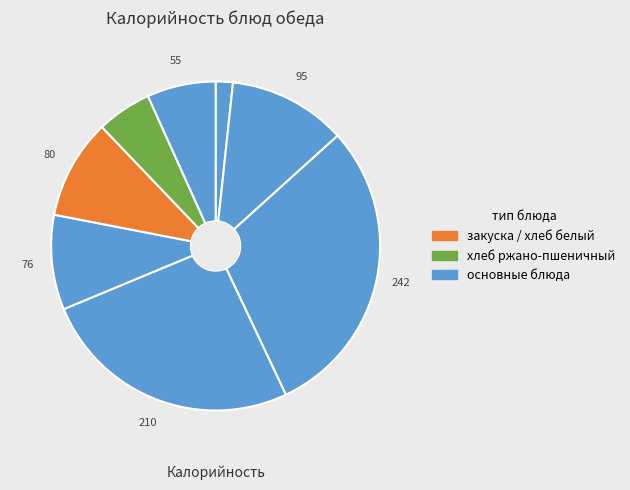

How many slices are in this pie chart?

8